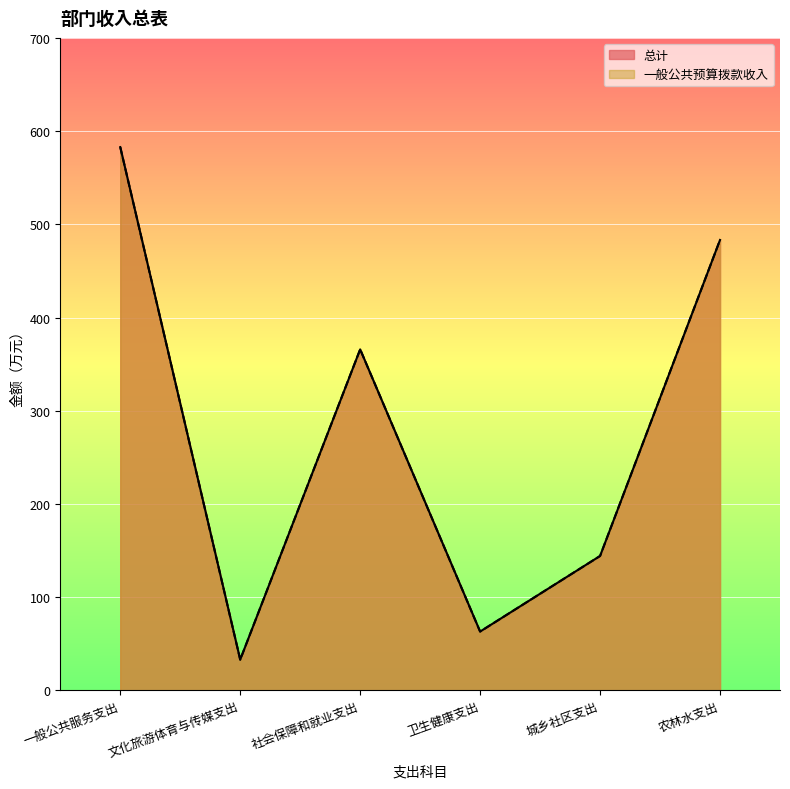

Rank the categories by 总计 value from highest to lowest.

一般公共服务支出, 农林水支出, 社会保障和就业支出, 城乡社区支出, 卫生健康支出, 文化旅游体育与传媒支出